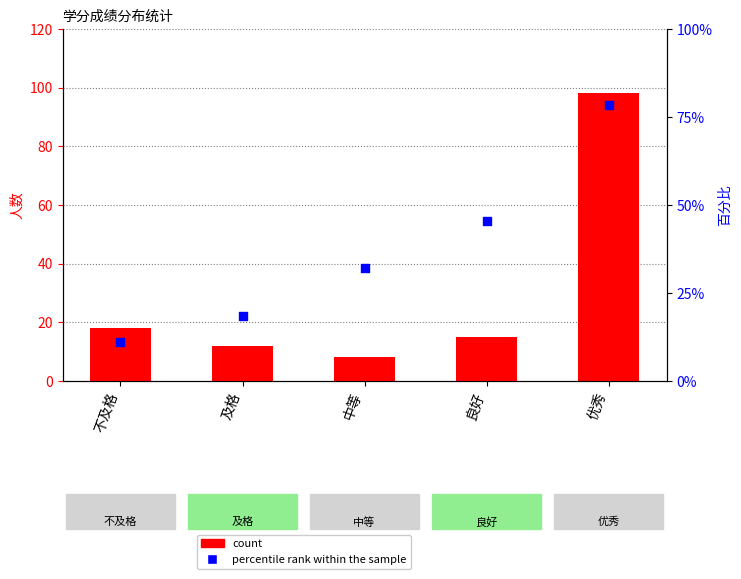

What are all the series names shown in the legend?

count, percentile rank within the sample